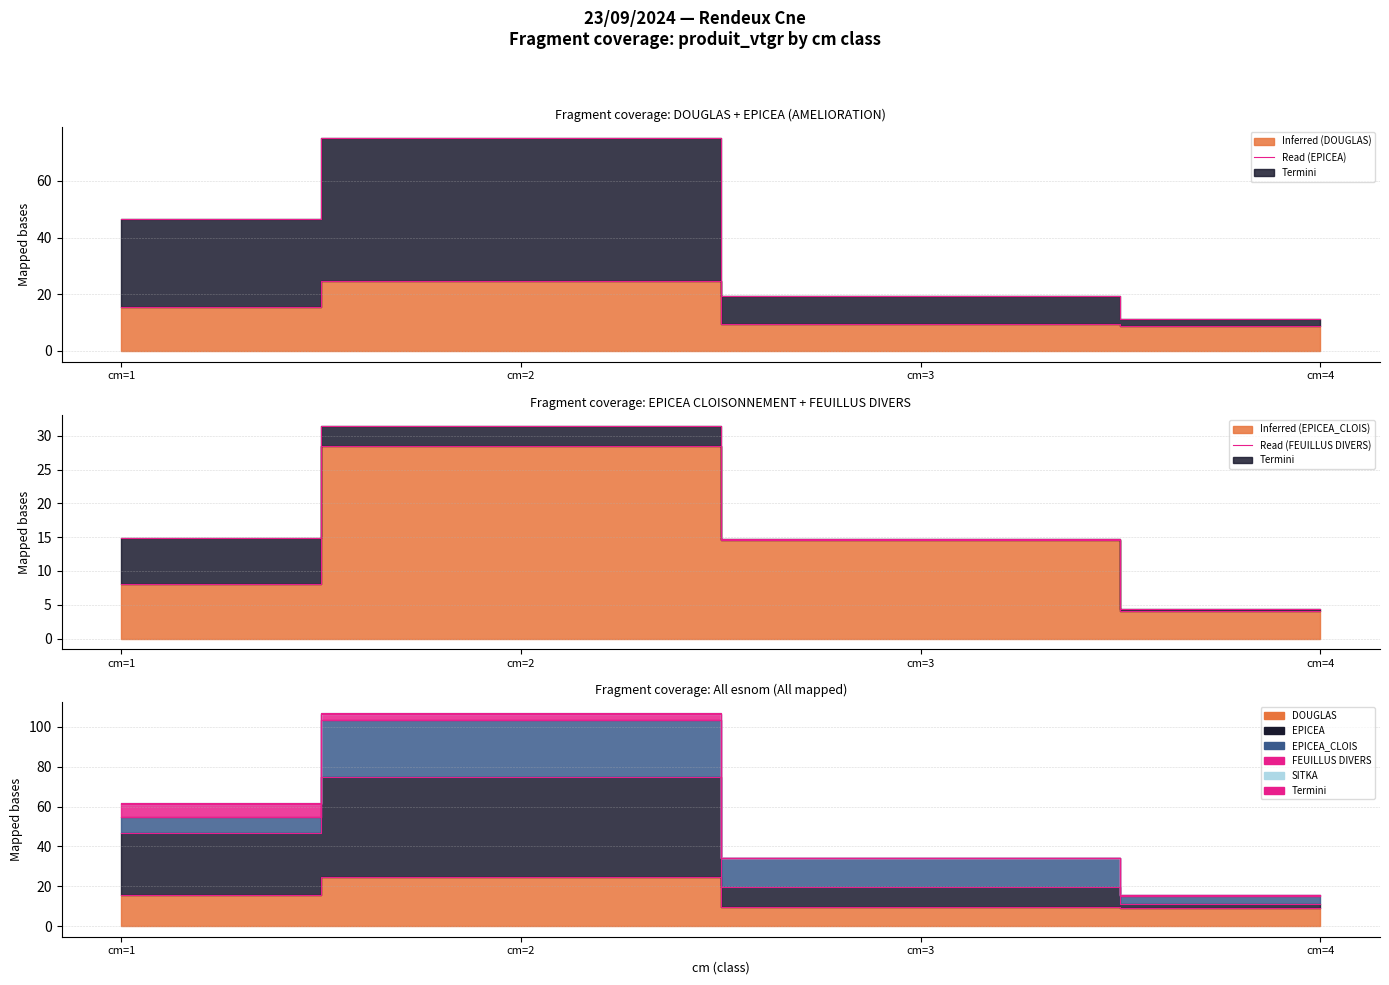

What is the spread (max minus min) of values at cm=3?

9.8